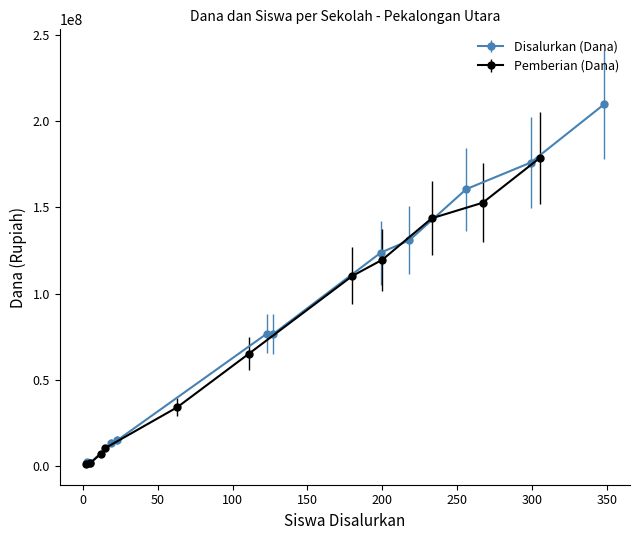

The value of x_siswa_disalurkan at PKBM DARUL ISHLAH is 5. True or false?

True